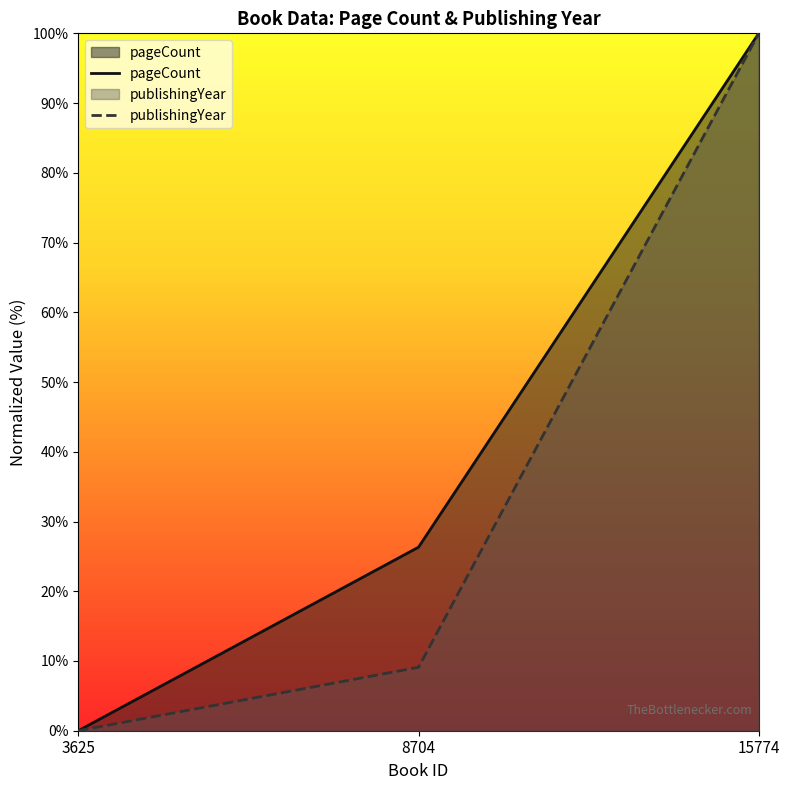

Reading left to right, list all the values displayed in this chart.

pageCount: 3625=0.0	8704=26.3	15774=100.0
publishingYear: 3625=0.0	8704=9.1	15774=100.0